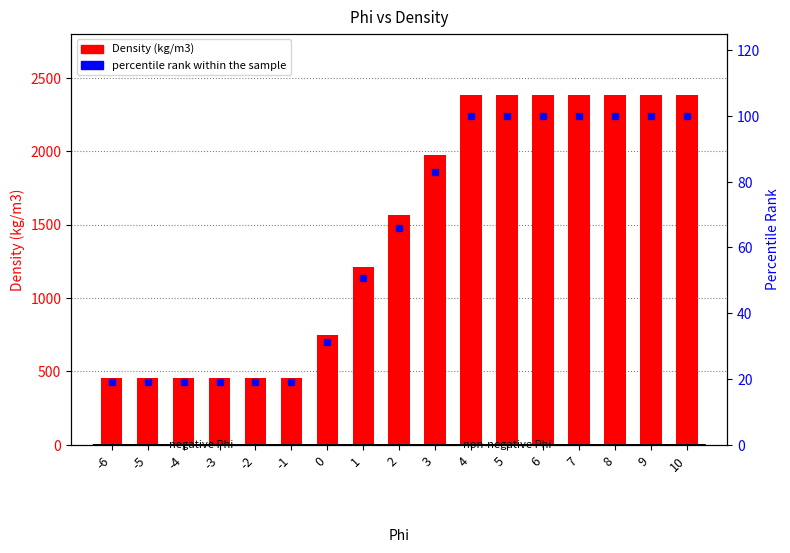

At which category is the sum across all series the highest?

4